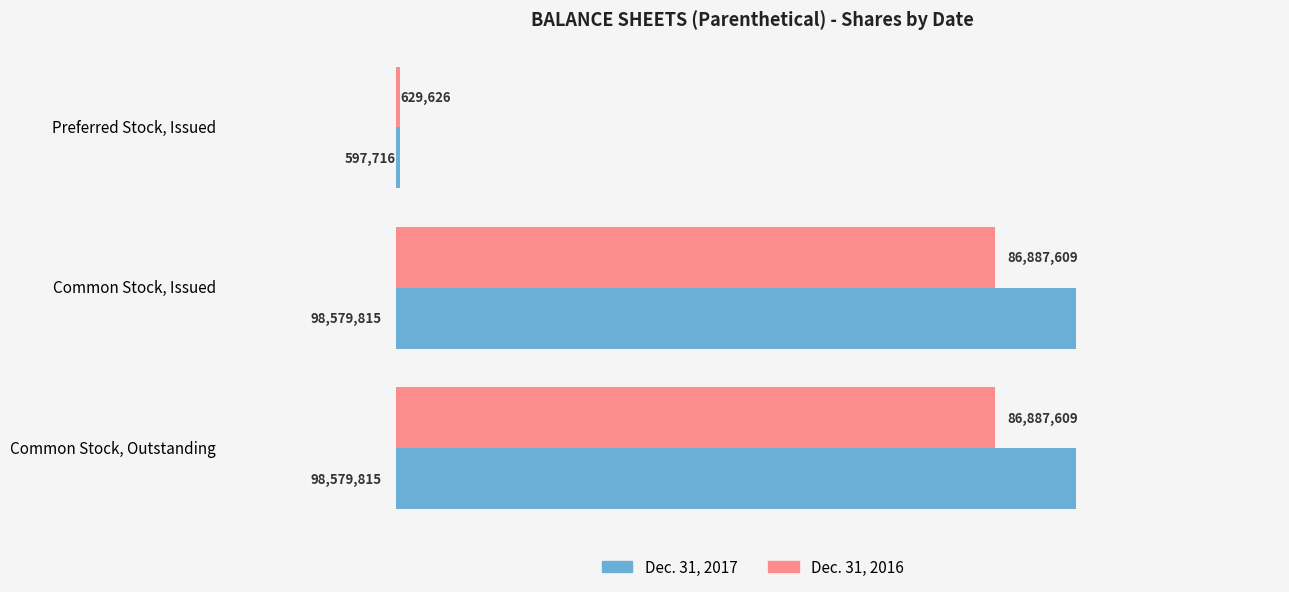

What is the value of the Dec. 31, 2017 bar at the 3rd from the left?

98579815